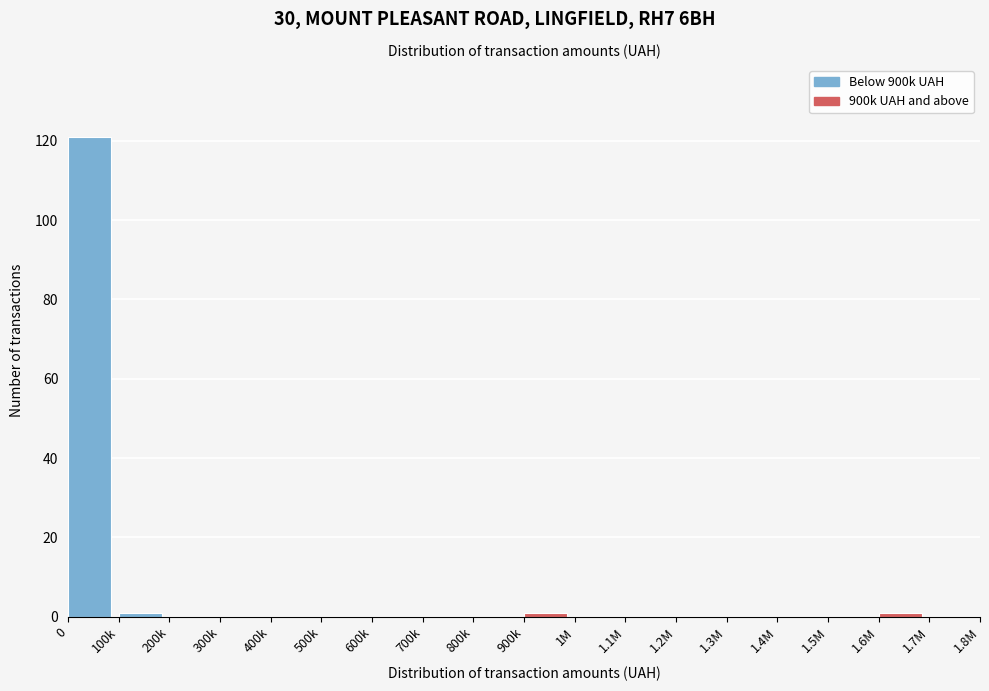

Reading left to right, list all the values displayed in this chart.

0=121	100k=1	200k=0	300k=0	400k=0	500k=0	600k=0	700k=0	800k=0	900k=1	1M=0	1.1M=0	1.2M=0	1.3M=0	1.4M=0	1.5M=0	1.6M=1	1.7M=0